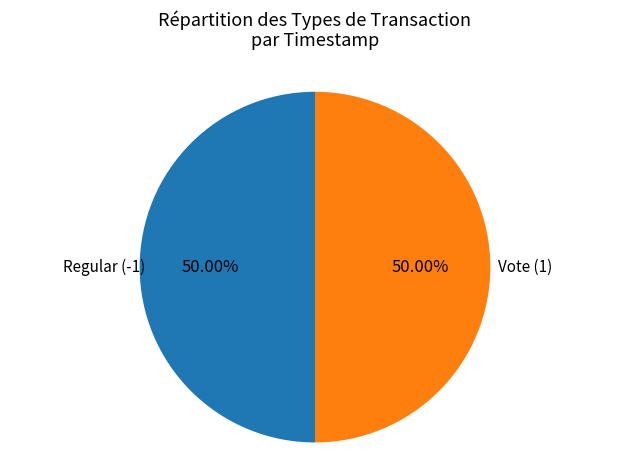

True or false: Regular (-1) accounts for 50% of the total.

True